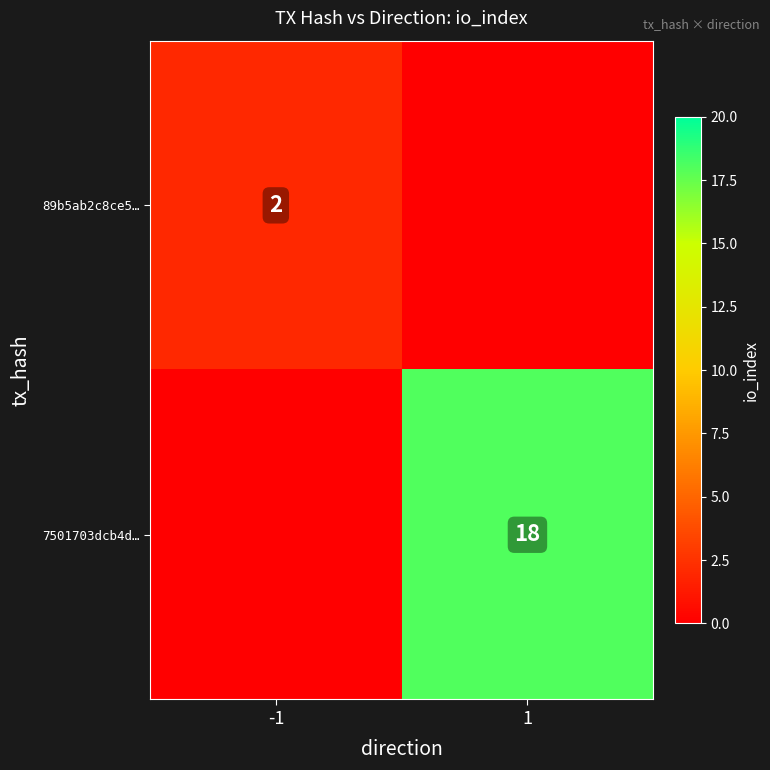

The value of 89b5ab2c8ce5… at -1 is 2. True or false?

True